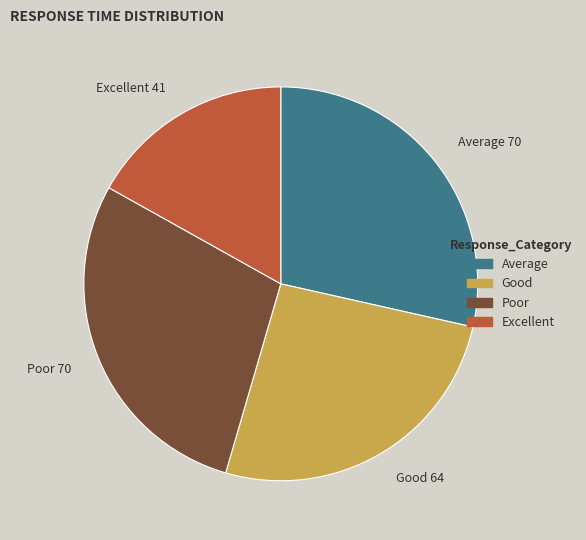

What is the smallest slice in the pie chart?

Excellent 41